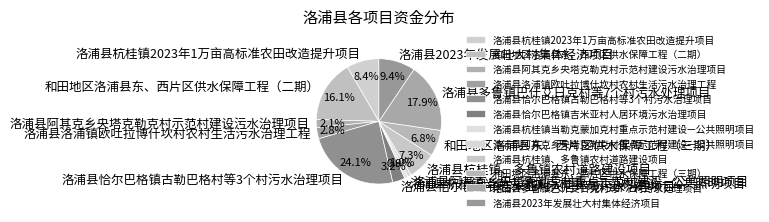

Is there a majority slice in this chart?

No